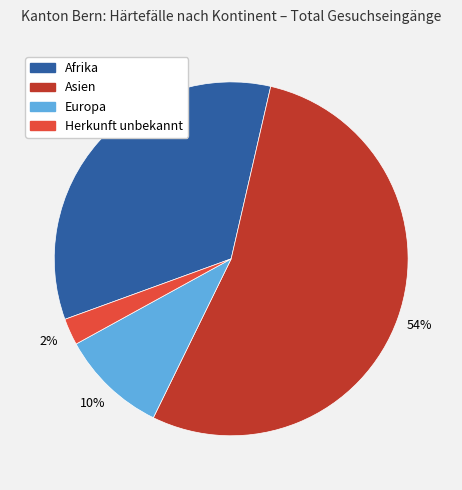

Which category has the smallest portion of the pie?

Herkunft unbekannt